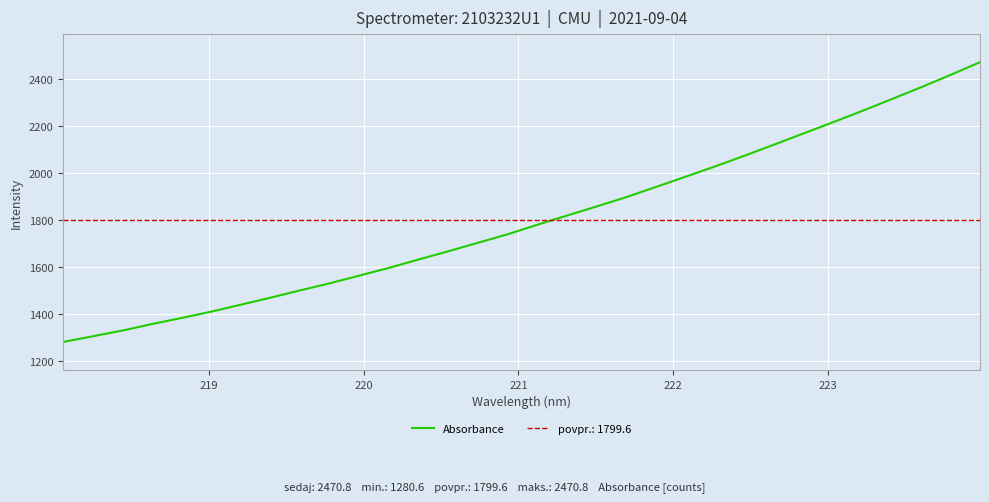

What is the value of the 30th point from the left?

2363.7